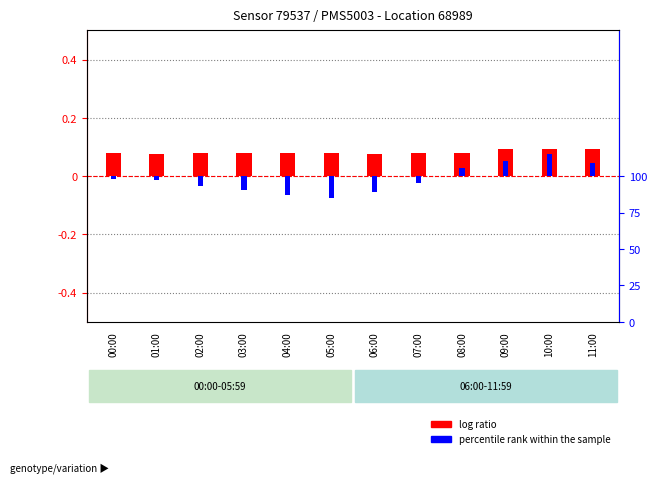

What is the label of the 11th bar from the left?

10:00